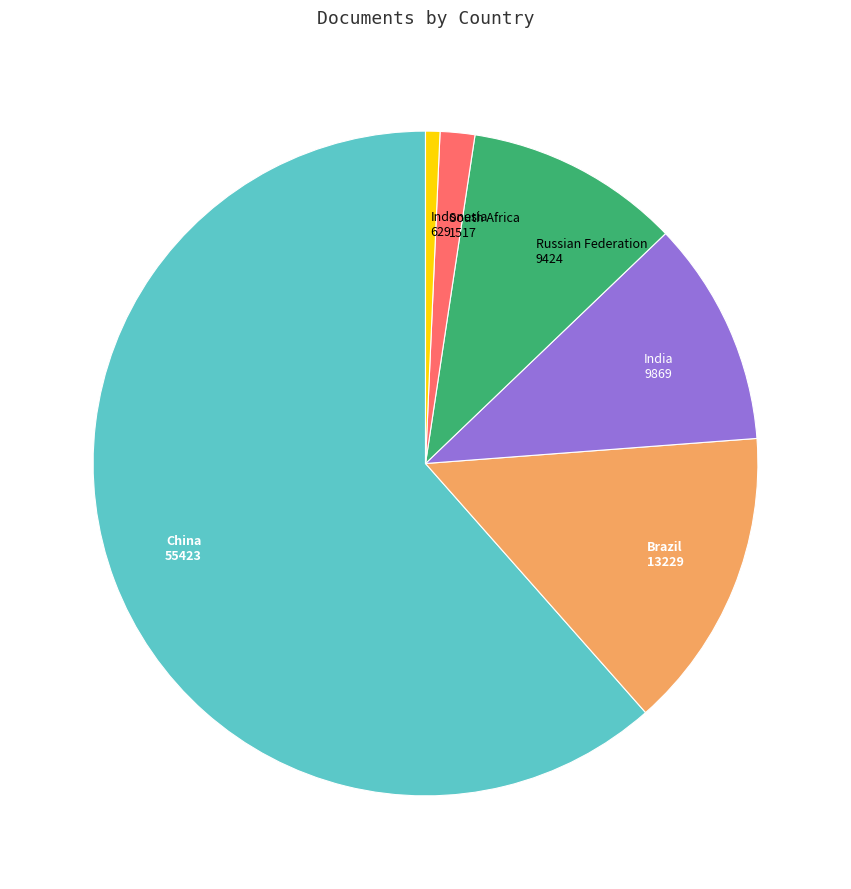

Is China the majority of the pie?

Yes